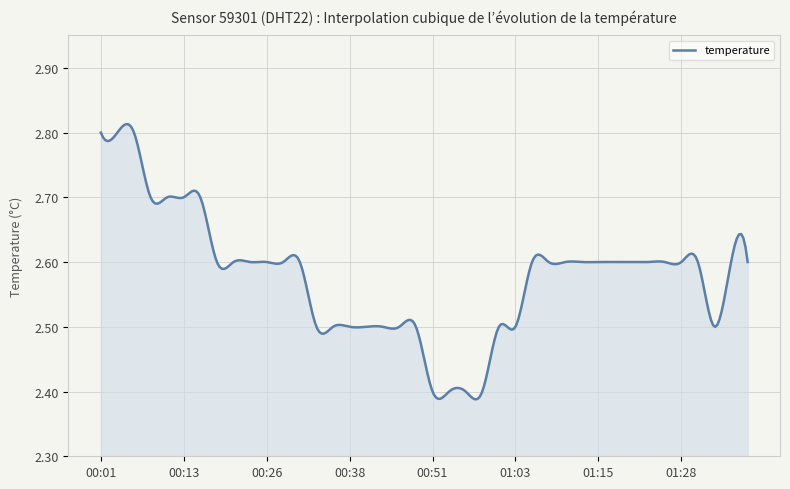

What is the difference between the maximum and minimum values?

0.4